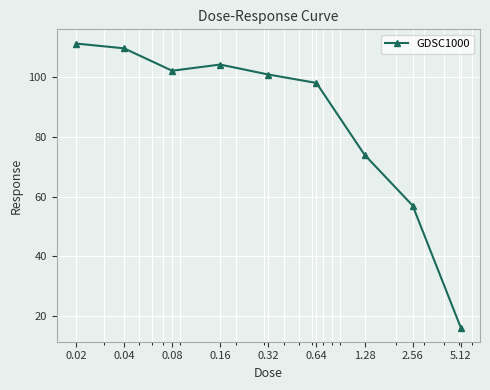

What is the minimum value shown in the chart?

16.2